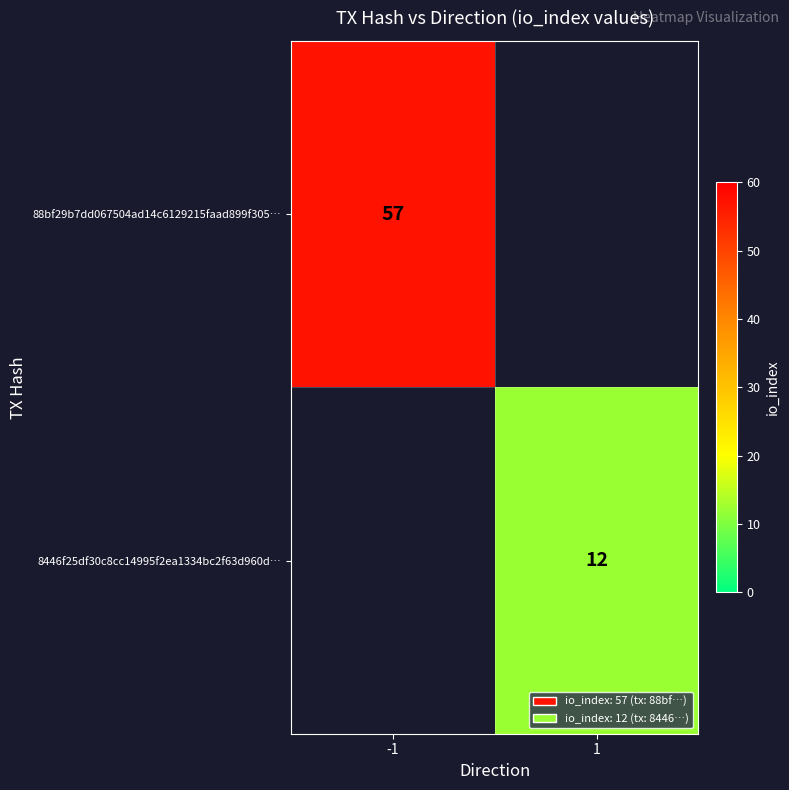

What is the smallest value displayed?

12.0